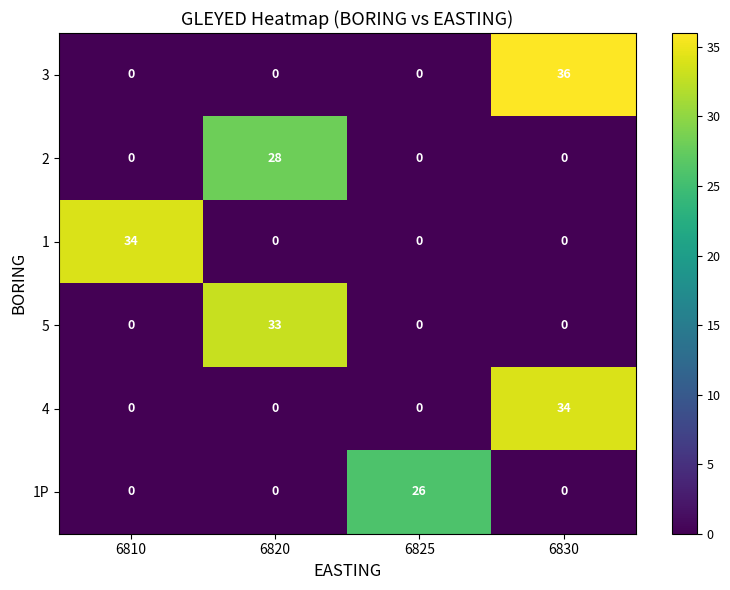

What is the total value across all series at 6810?

34